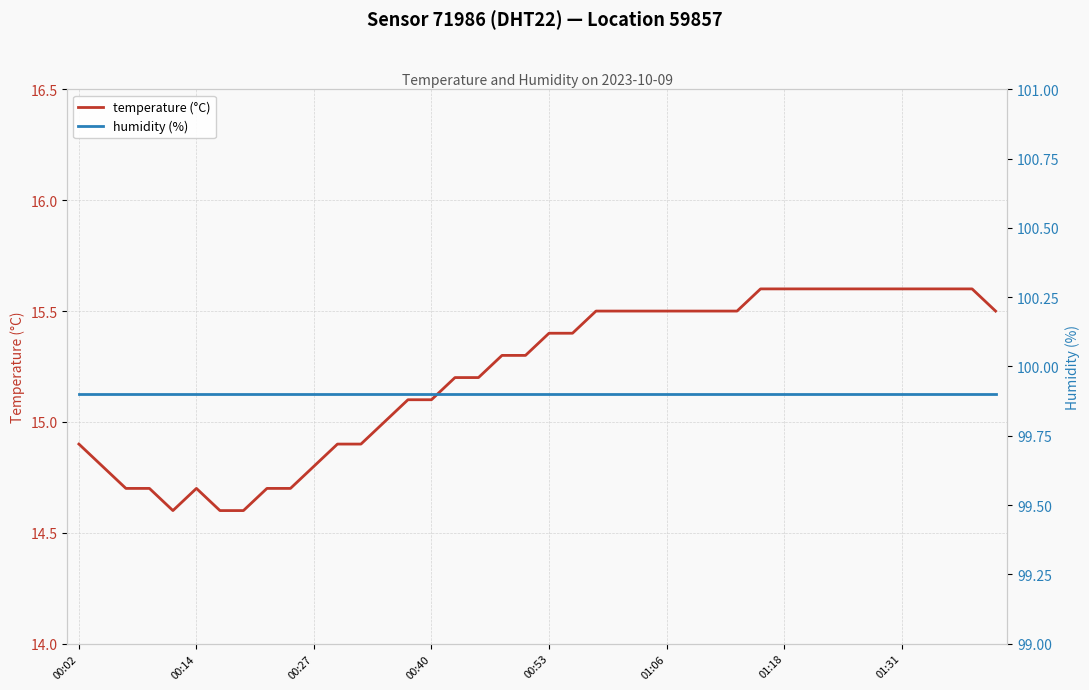

What is the greatest value displayed?

99.9